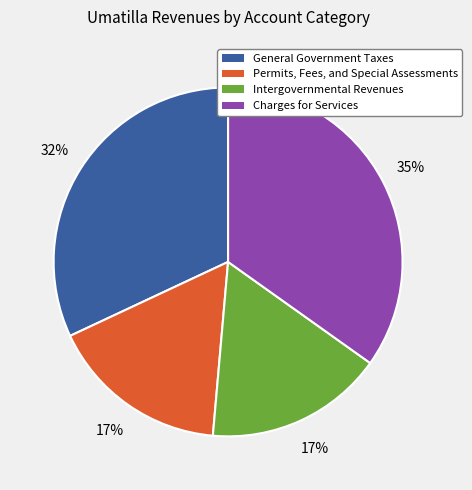

True or false: Permits, Fees, and Special Assessments accounts for 26% of the total.

False